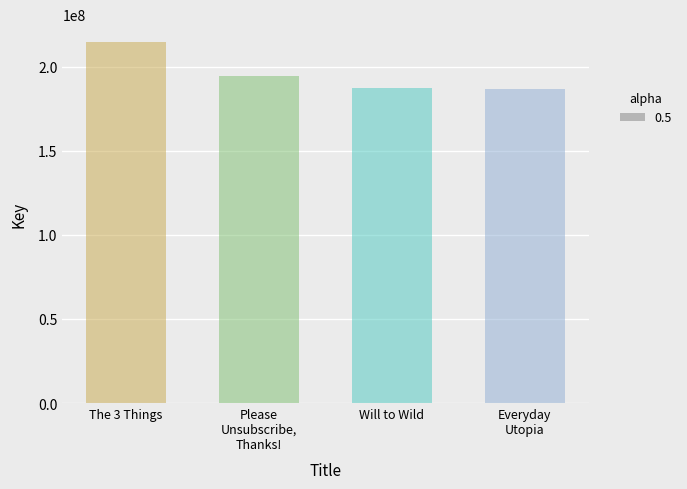

The value at Please
Unsubscribe,
Thanks! is 40494659. True or false?

False